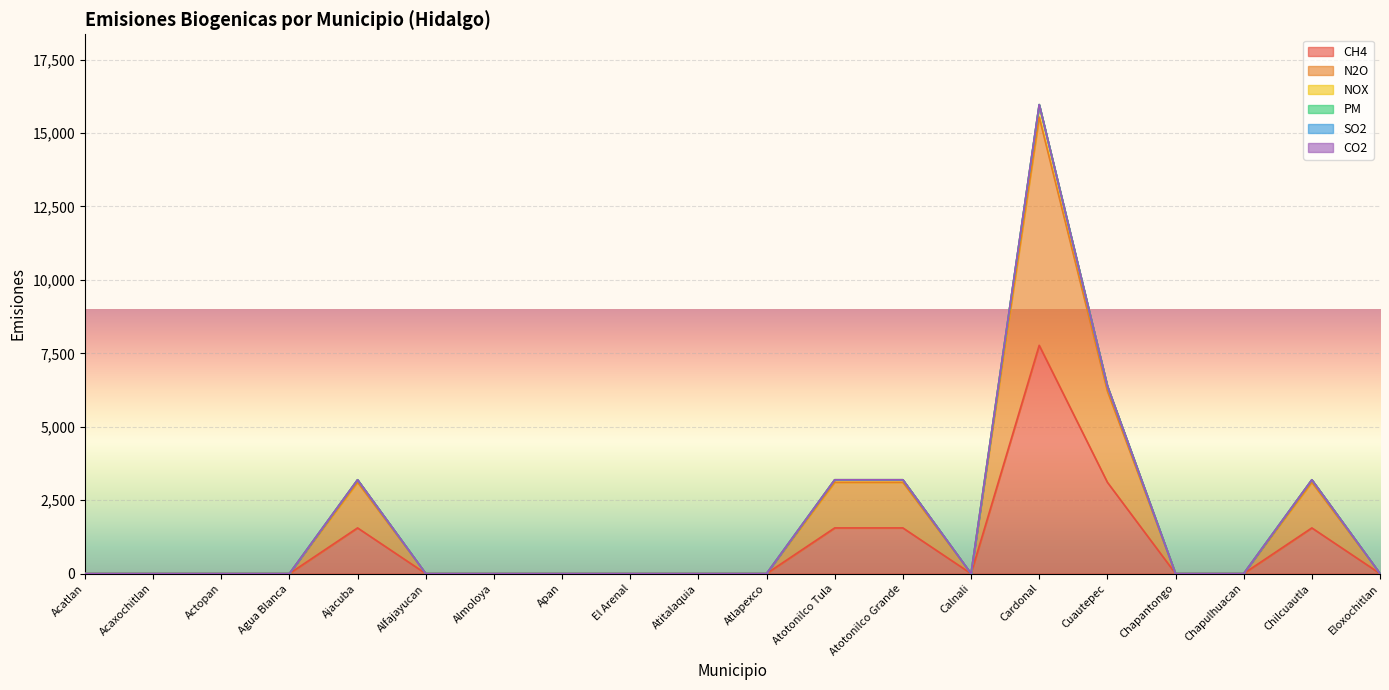

How many interior local peaks does the CH4 series have?

3